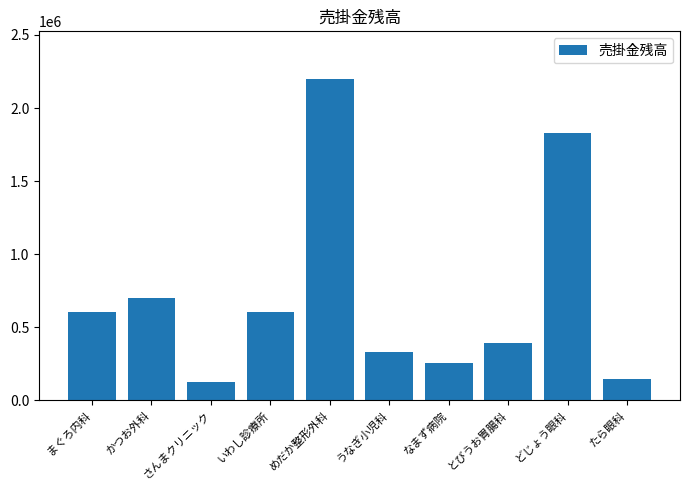

What is the change in value from さんまクリニック to たら眼科?

+22050